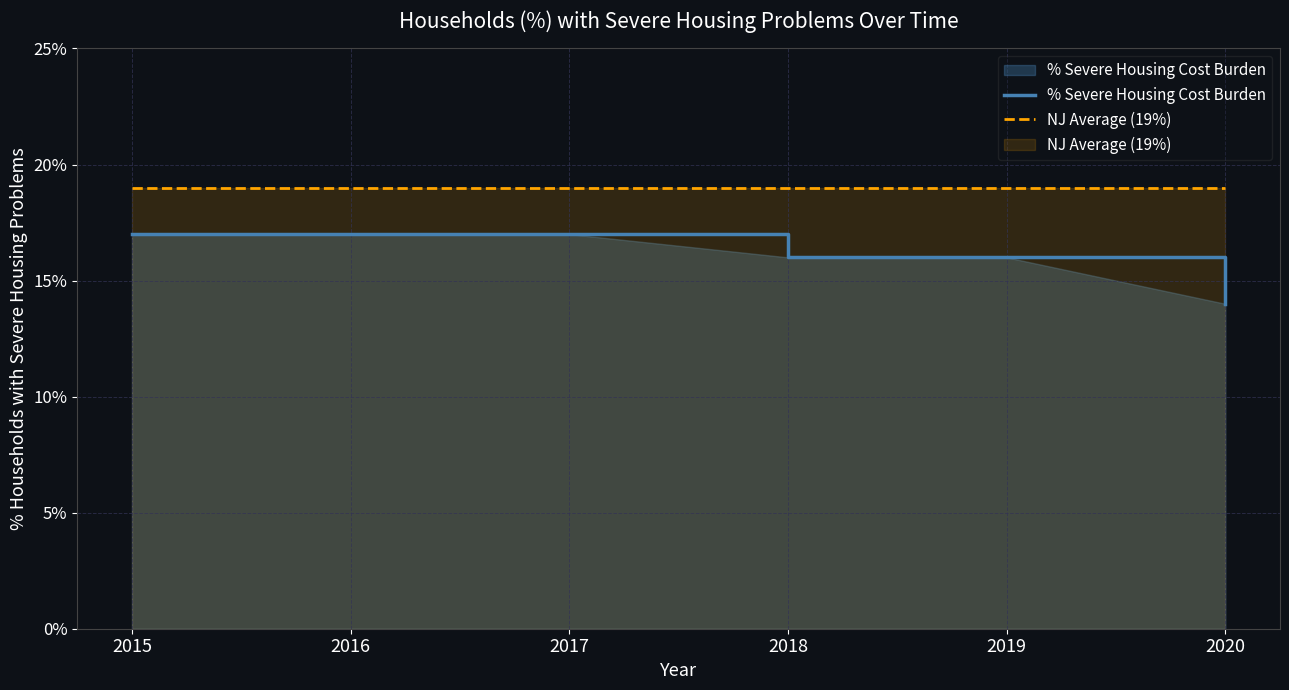

What is the total value across all series at 2020?

0.3